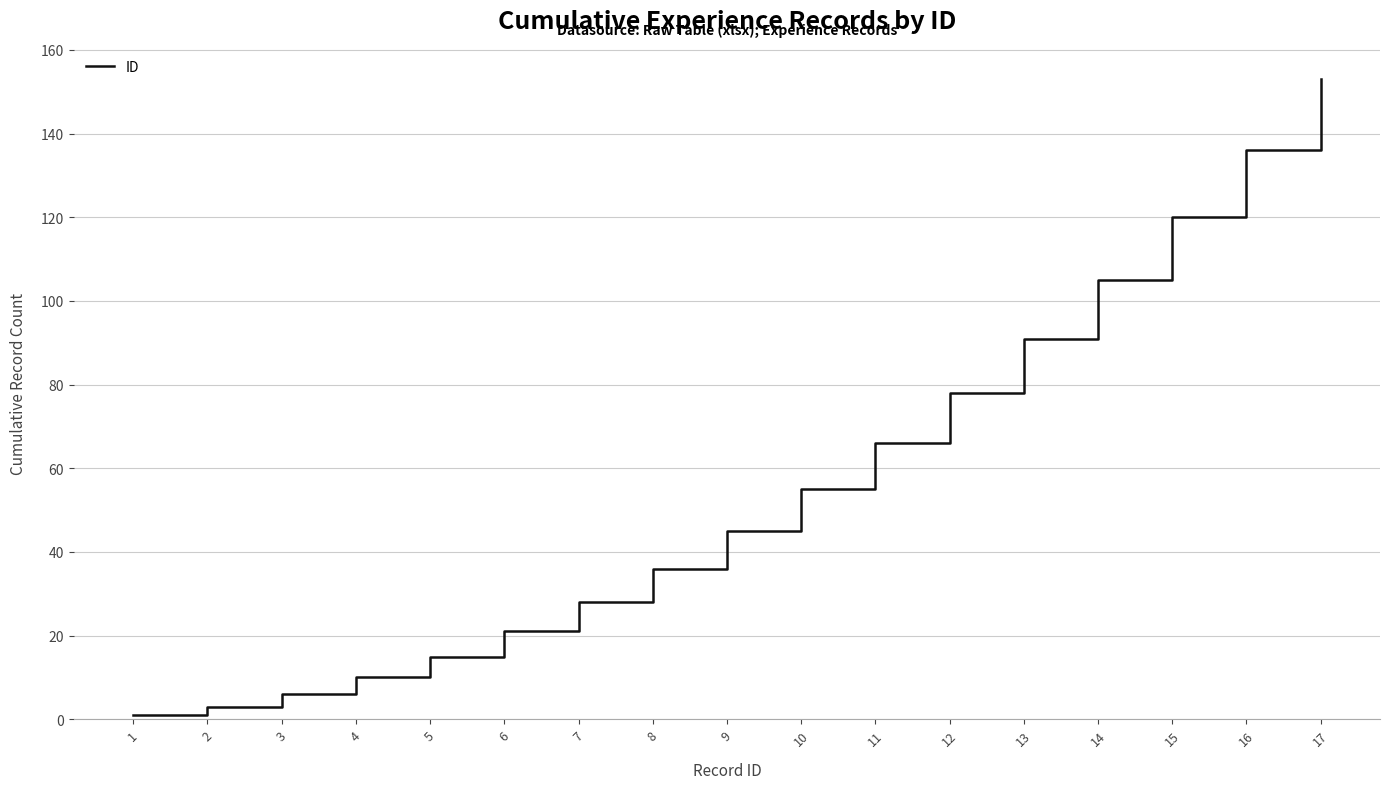

True or false: the data has more than 0 interior local peaks.

False